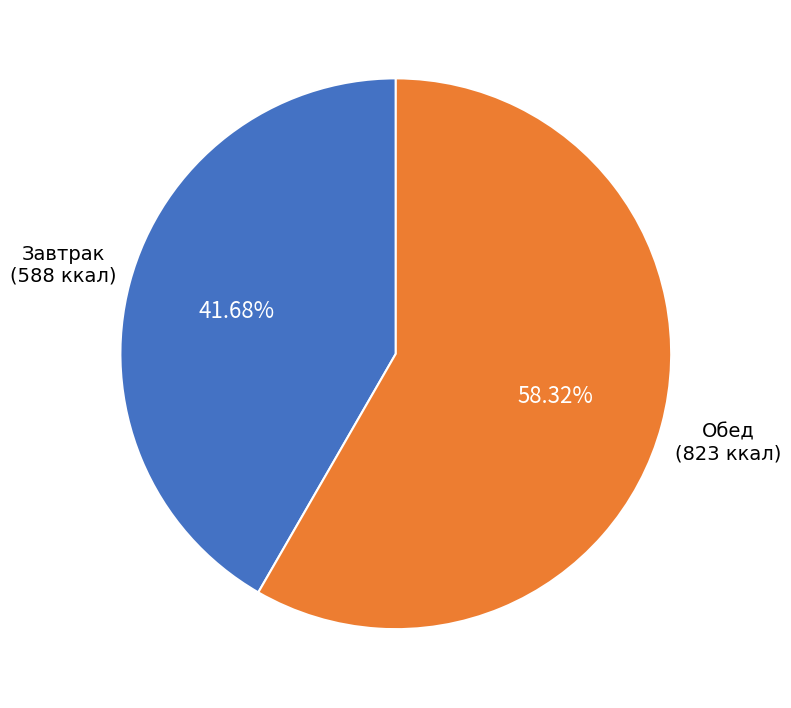

Does any single category account for the majority?

Yes